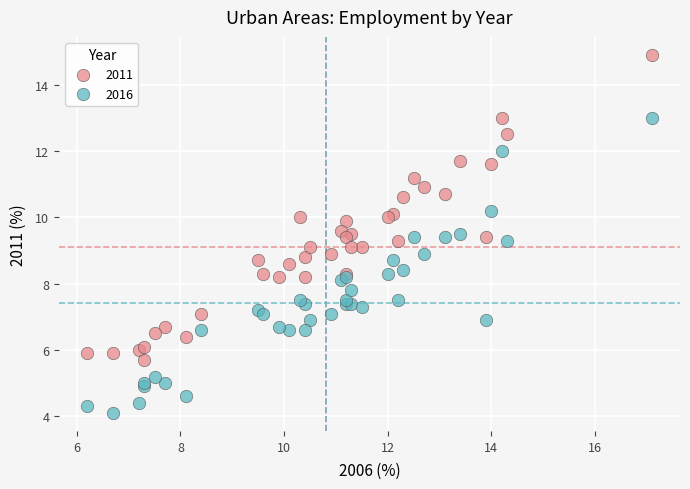

Which series has the largest Y range (max minus min)?

2011